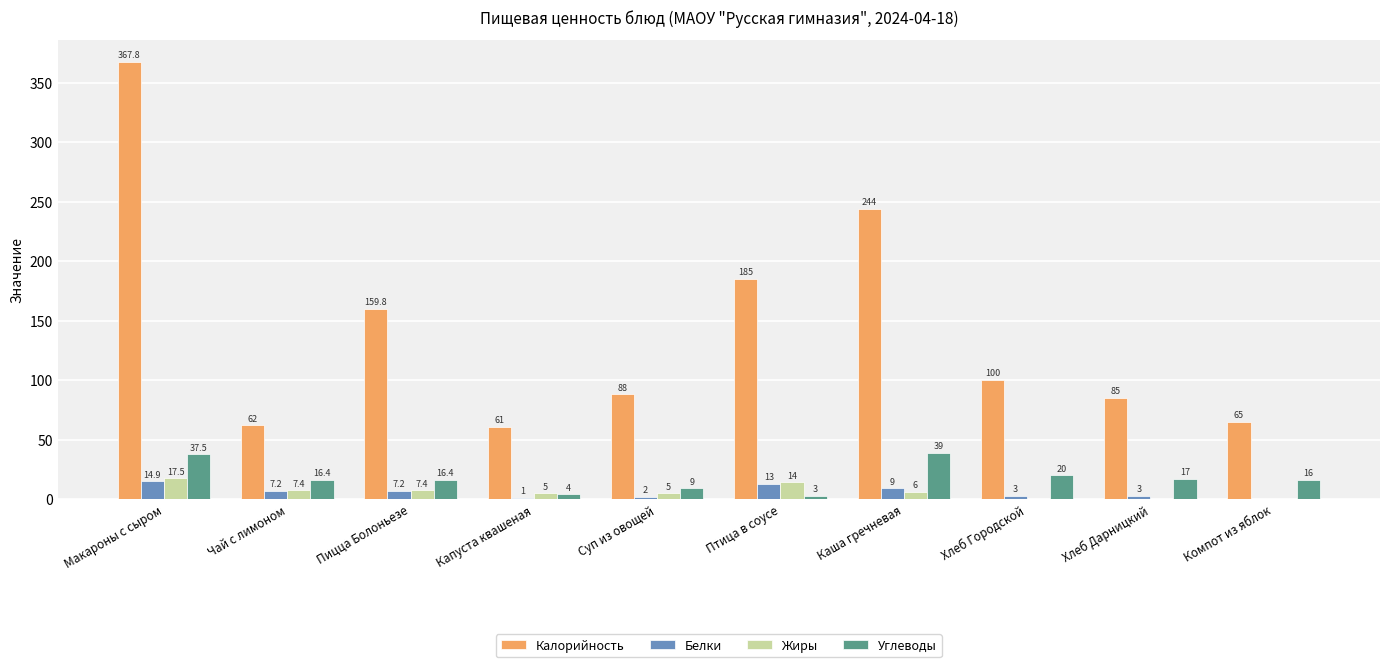

Reading left to right, list all the values displayed in this chart.

Калорийность: Макароны с сыром=367.8	Чай с лимоном=62.0	Пицца Болоньезе=159.8	Капуста квашеная=61.0	Суп из овощей=88.0	Птица в соусе=185.0	Каша гречневая=244.0	Хлеб Городской=100.0	Хлеб Дарницкий=85.0	Компот из яблок=65.0
Белки: Макароны с сыром=14.9	Чай с лимоном=7.2	Пицца Болоньезе=7.2	Капуста квашеная=1.0	Суп из овощей=2.0	Птица в соусе=13.0	Каша гречневая=9.0	Хлеб Городской=3.0	Хлеб Дарницкий=3.0	Компот из яблок=0.0
Жиры: Макароны с сыром=17.5	Чай с лимоном=7.4	Пицца Болоньезе=7.4	Капуста квашеная=5.0	Суп из овощей=5.0	Птица в соусе=14.0	Каша гречневая=6.0	Хлеб Городской=0.0	Хлеб Дарницкий=0.0	Компот из яблок=0.0
Углеводы: Макароны с сыром=37.5	Чай с лимоном=16.4	Пицца Болоньезе=16.4	Капуста квашеная=4.0	Суп из овощей=9.0	Птица в соусе=3.0	Каша гречневая=39.0	Хлеб Городской=20.0	Хлеб Дарницкий=17.0	Компот из яблок=16.0